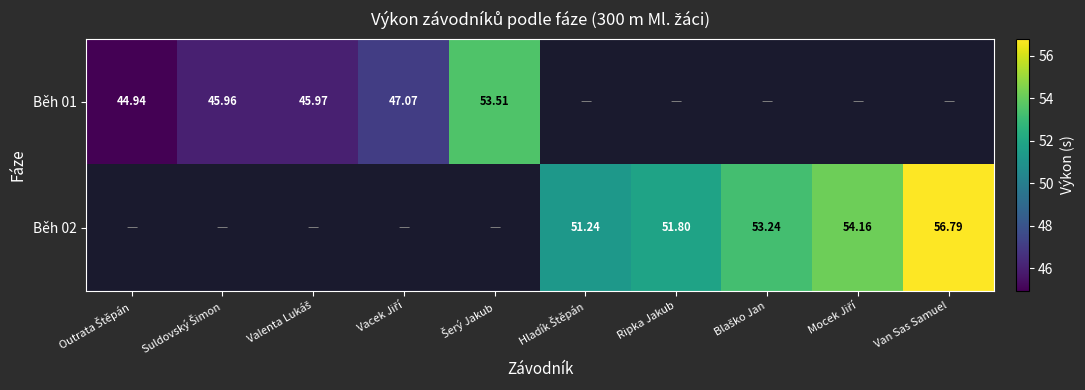

Which category has the lowest value in the Běh 02 series?

Outrata Štěpán